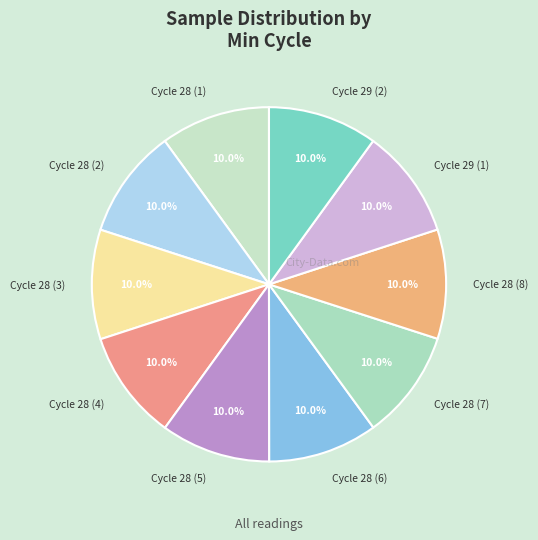

Count the number of slices in the pie.

10